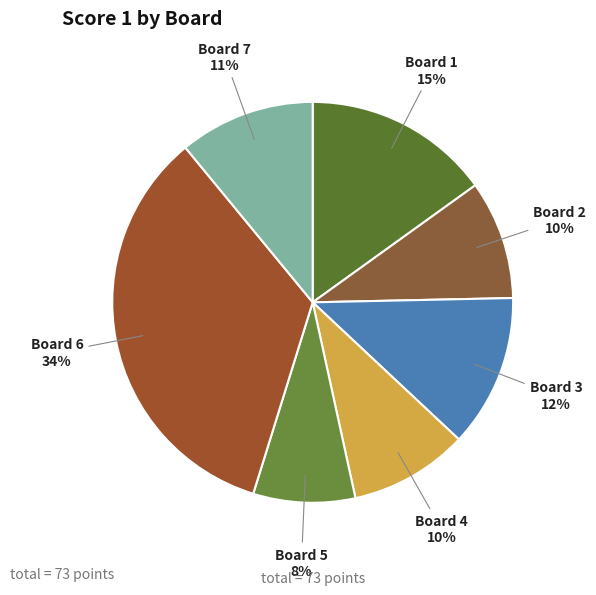

To the nearest percent, what percentage of the pie is Board 2?

10%